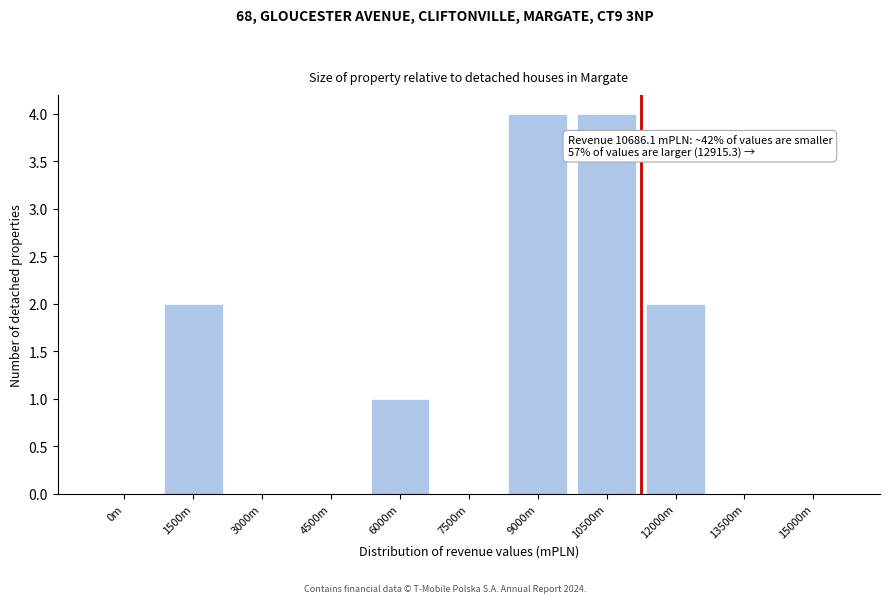

Reading left to right, extract all data points from this chart.

0m=0	1500m=2	3000m=0	4500m=0	6000m=1	7500m=0	9000m=4	10500m=4	12000m=2	13500m=0	15000m=0